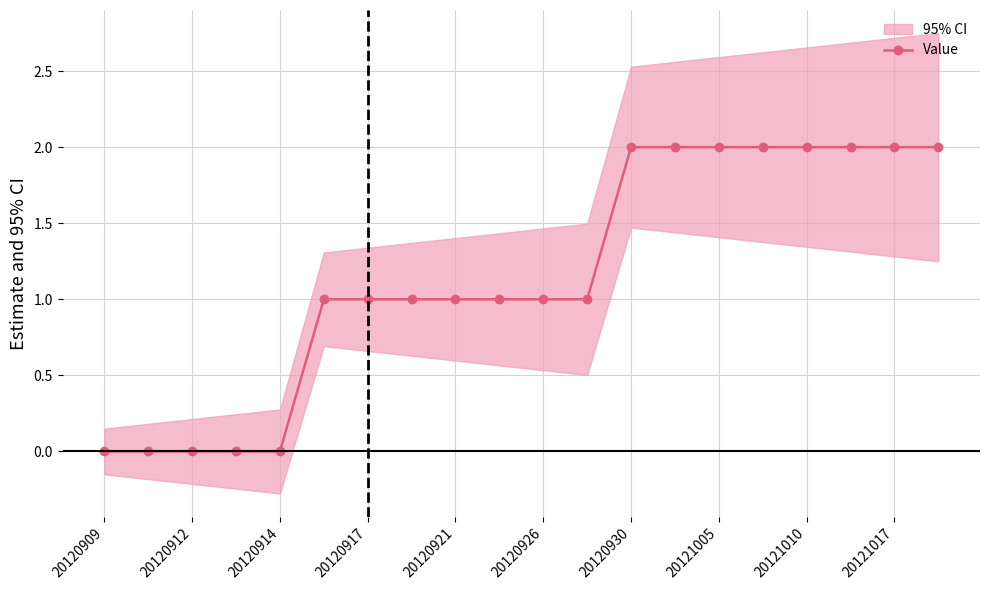

Is it true that Value equals 2 at 20120930?

True